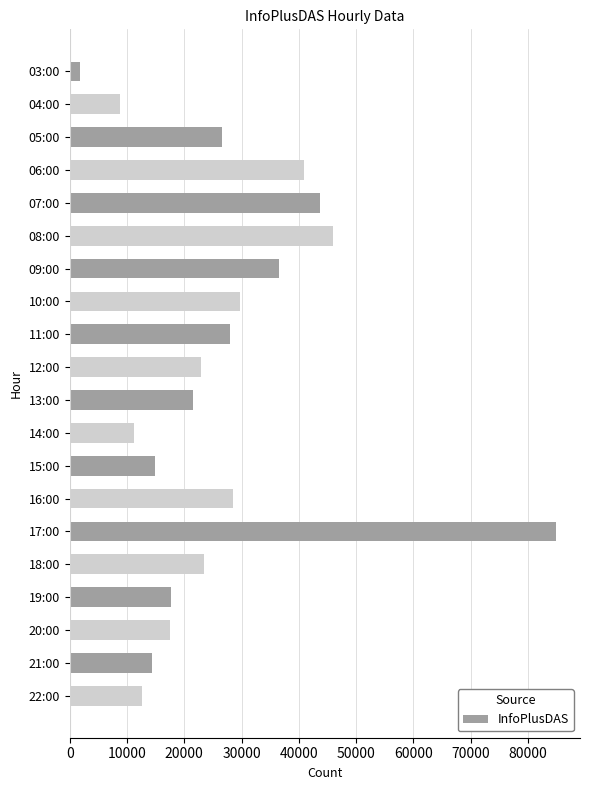

What is the smallest value displayed?

1809